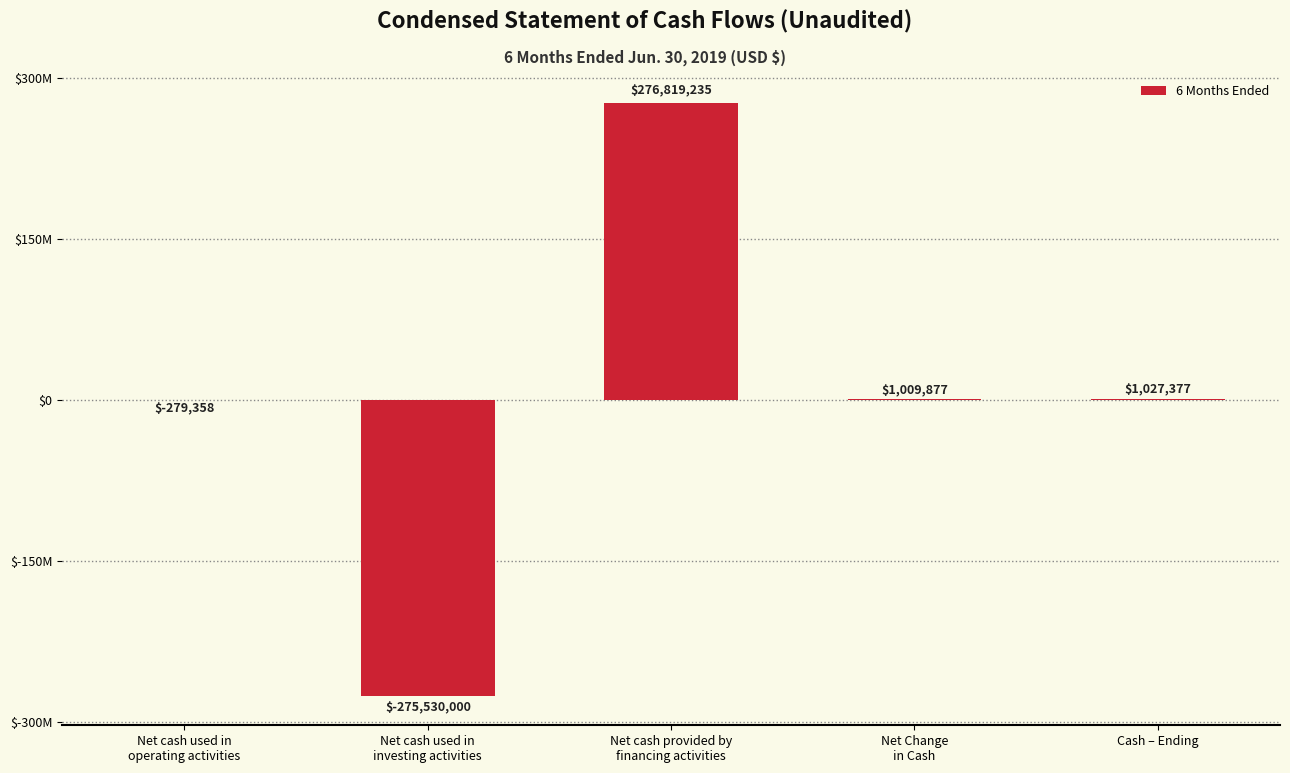

Reading left to right, list all the values displayed in this chart.

Net cash used in
operating activities=-279358	Net cash used in
investing activities=-275530000	Net cash provided by
financing activities=276819235	Net Change
in Cash=1009877	Cash – Ending=1027377